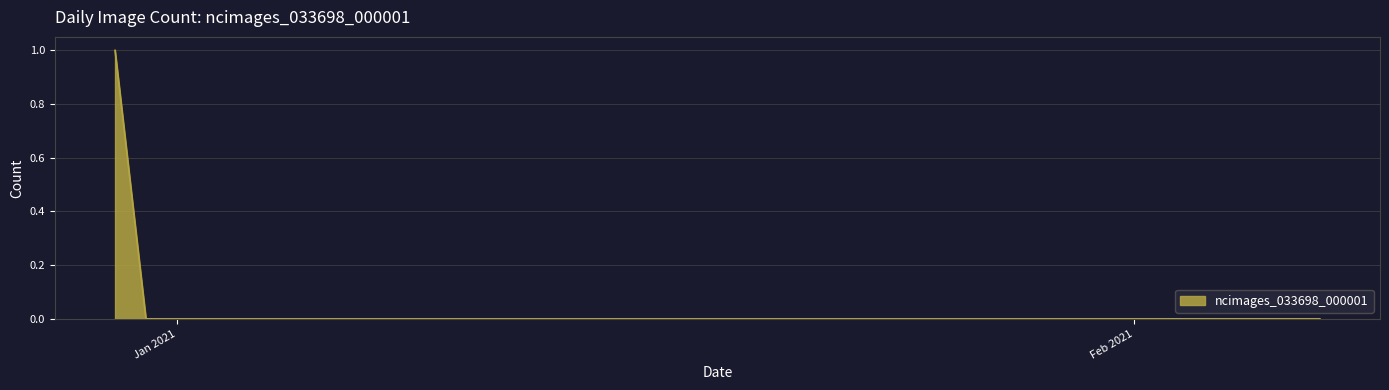

Which label corresponds to the smallest value in the chart?

2020-12-31